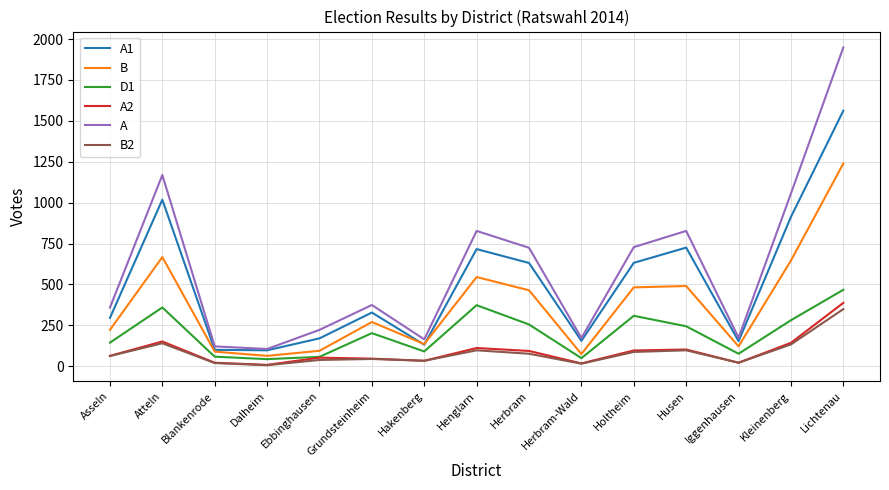

Which series changed the most between Herbram-Wald and Lichtenau?

A